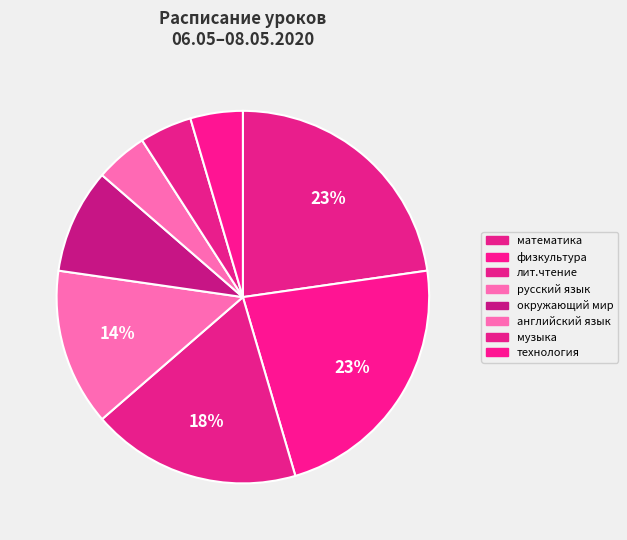

Does русский язык represent more than half of the total?

No